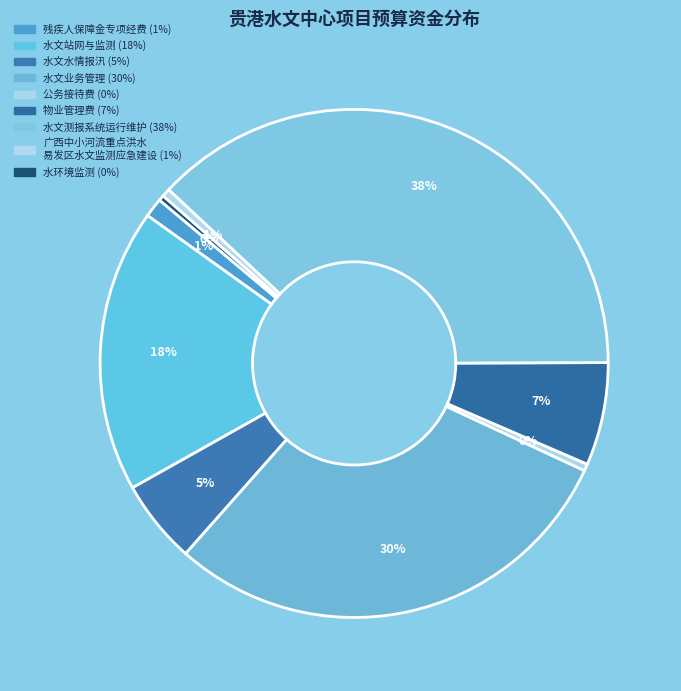

How many slices are in this pie chart?

9